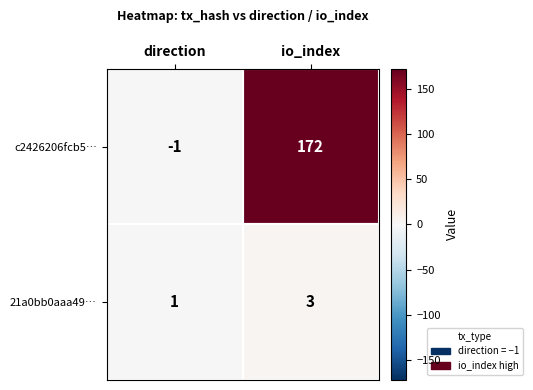

Which category has the highest value across all series?

io_index